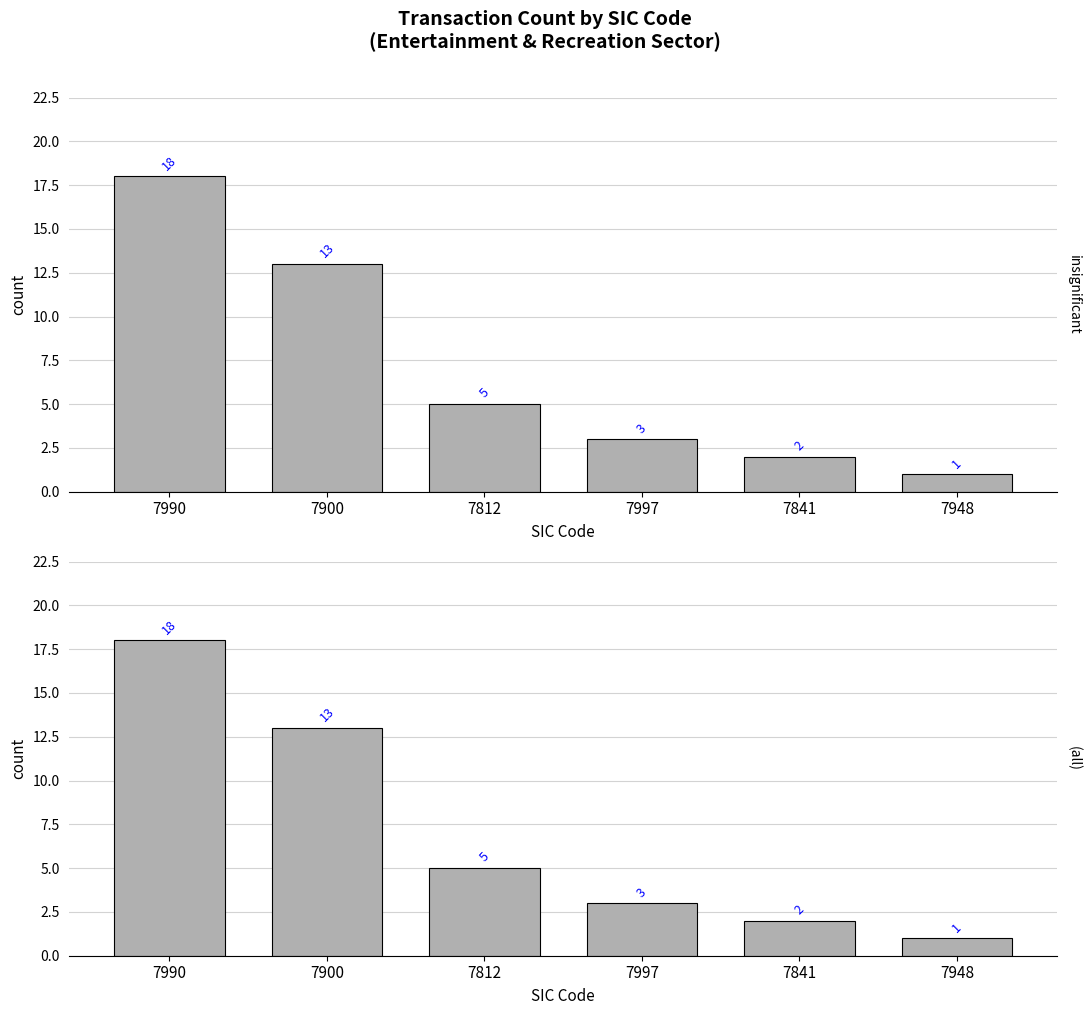

What is the change in value from 7900 to 7948?

-12